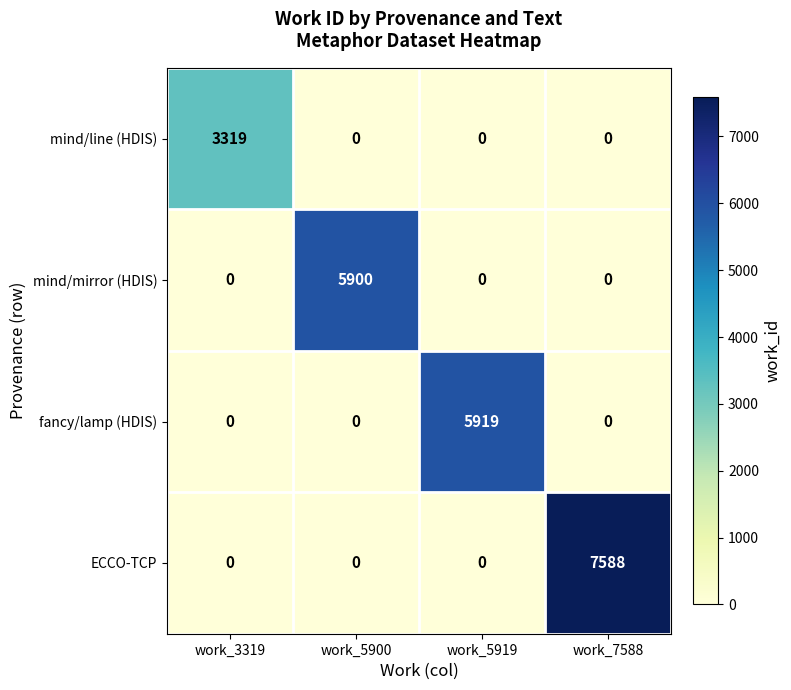

Which series has the largest range (max minus min)?

ECCO-TCP